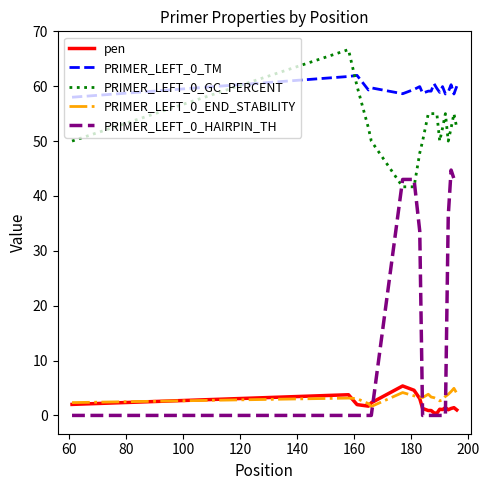

True or false: pen and PRIMER_LEFT_0_TM intersect in this chart.

False